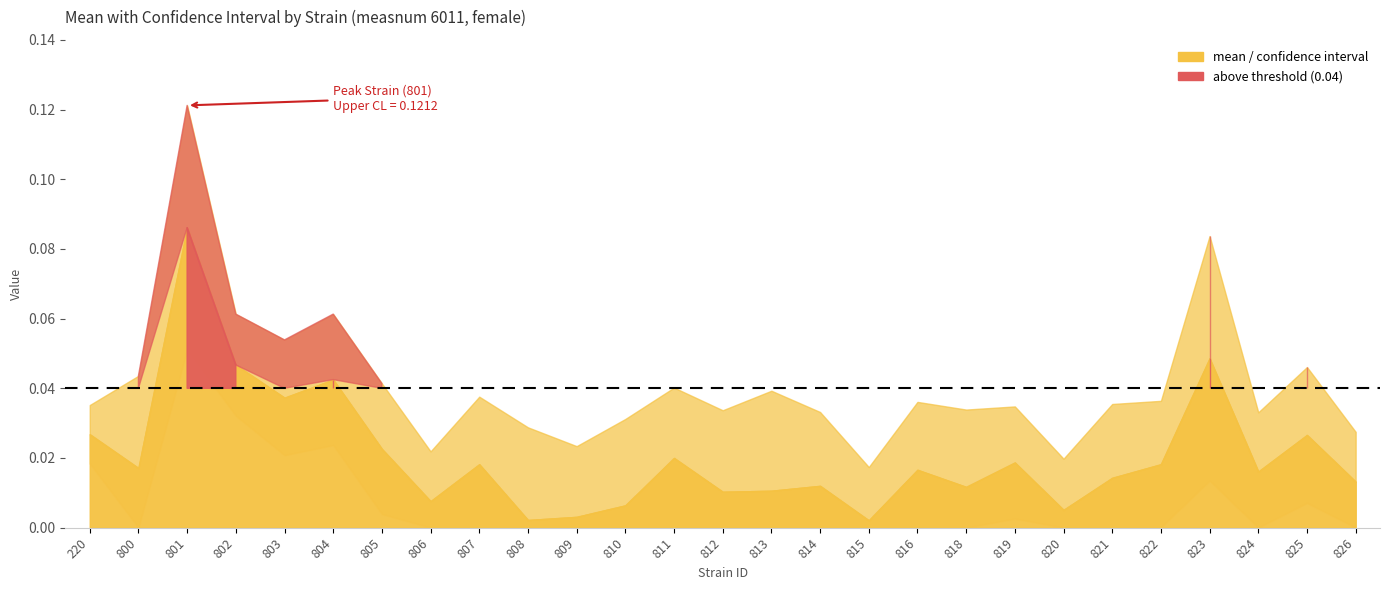

The mean series shows 0.0 at 821. True or false?

True